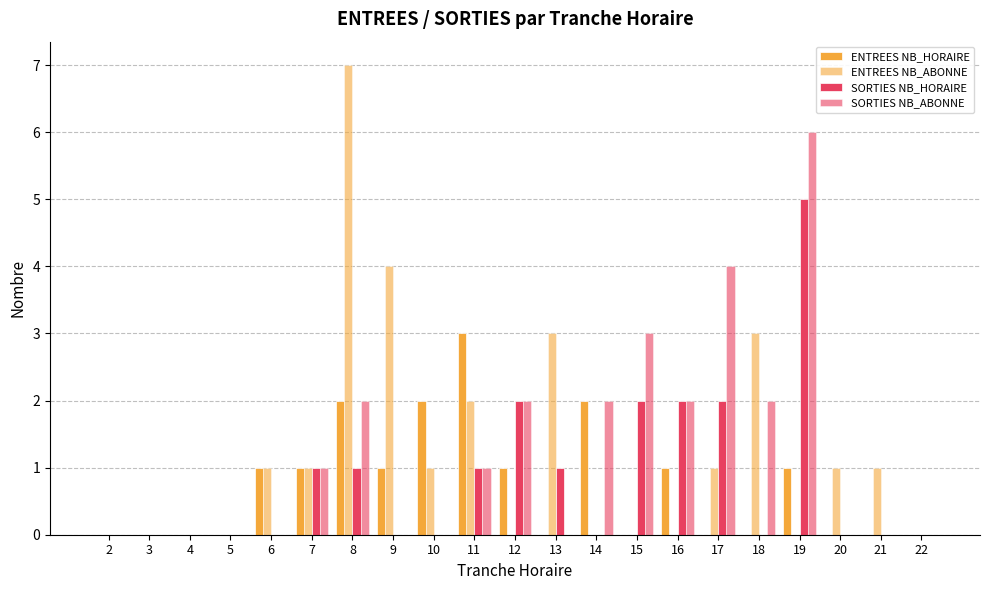

At which label is SORTIES NB_ABONNE closest to 3?

15